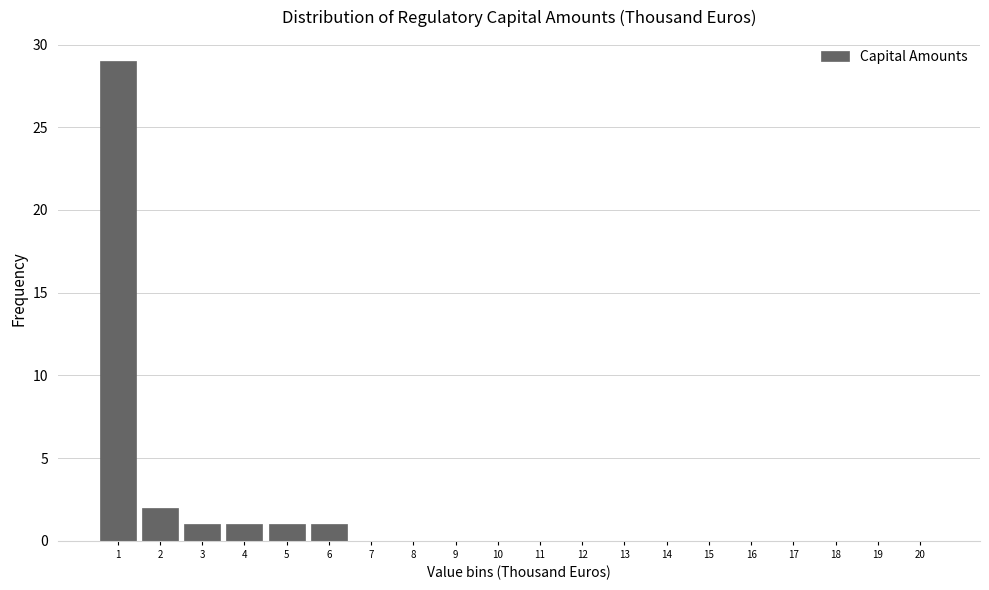

Reading left to right, transcribe all the data shown in this chart.

1=29	2=2	3=1	4=1	5=1	6=1	7=0	8=0	9=0	10=0	11=0	12=0	13=0	14=0	15=0	16=0	17=0	18=0	19=0	20=0